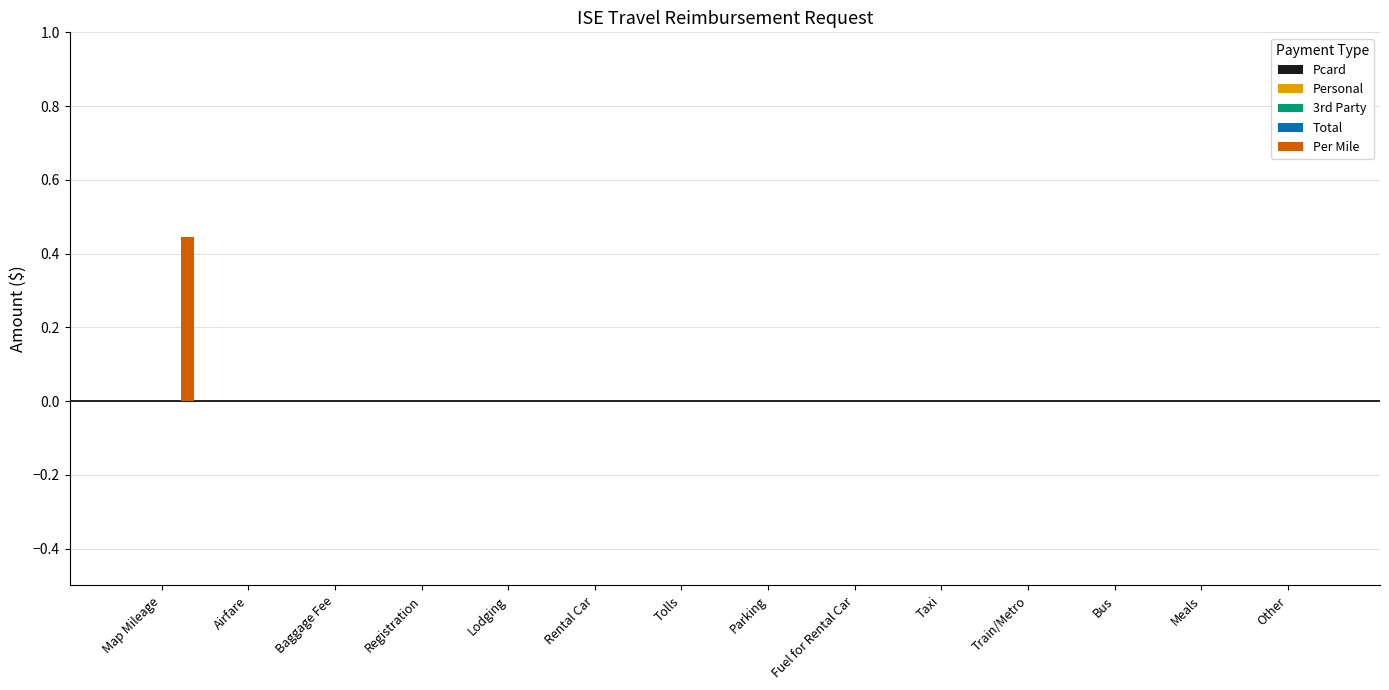

Reading left to right, what are all the values shown in this chart?

Pcard: Map Mileage=0.0	Airfare=0.0	Baggage Fee=0.0	Registration=0.0	Lodging=0.0	Rental Car=0.0	Tolls=0.0	Parking=0.0	Fuel for Rental Car=0.0	Taxi=0.0	Train/Metro=0.0	Bus=0.0	Meals=0.0	Other=0.0
Personal: Map Mileage=0.0	Airfare=0.0	Baggage Fee=0.0	Registration=0.0	Lodging=0.0	Rental Car=0.0	Tolls=0.0	Parking=0.0	Fuel for Rental Car=0.0	Taxi=0.0	Train/Metro=0.0	Bus=0.0	Meals=0.0	Other=0.0
3rd Party: Map Mileage=0.0	Airfare=0.0	Baggage Fee=0.0	Registration=0.0	Lodging=0.0	Rental Car=0.0	Tolls=0.0	Parking=0.0	Fuel for Rental Car=0.0	Taxi=0.0	Train/Metro=0.0	Bus=0.0	Meals=0.0	Other=0.0
Total: Map Mileage=0.0	Airfare=0.0	Baggage Fee=0.0	Registration=0.0	Lodging=0.0	Rental Car=0.0	Tolls=0.0	Parking=0.0	Fuel for Rental Car=0.0	Taxi=0.0	Train/Metro=0.0	Bus=0.0	Meals=0.0	Other=0.0
Per Mile: Map Mileage=0.4	Airfare=0.0	Baggage Fee=0.0	Registration=0.0	Lodging=0.0	Rental Car=0.0	Tolls=0.0	Parking=0.0	Fuel for Rental Car=0.0	Taxi=0.0	Train/Metro=0.0	Bus=0.0	Meals=0.0	Other=0.0